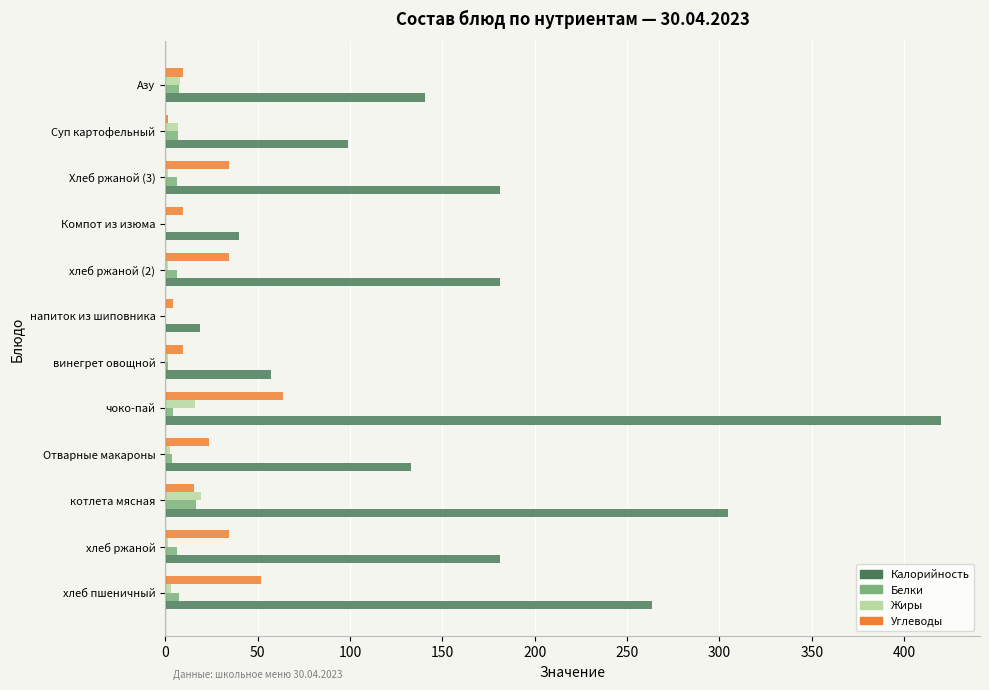

At which category is the sum across all series the highest?

чоко-пай